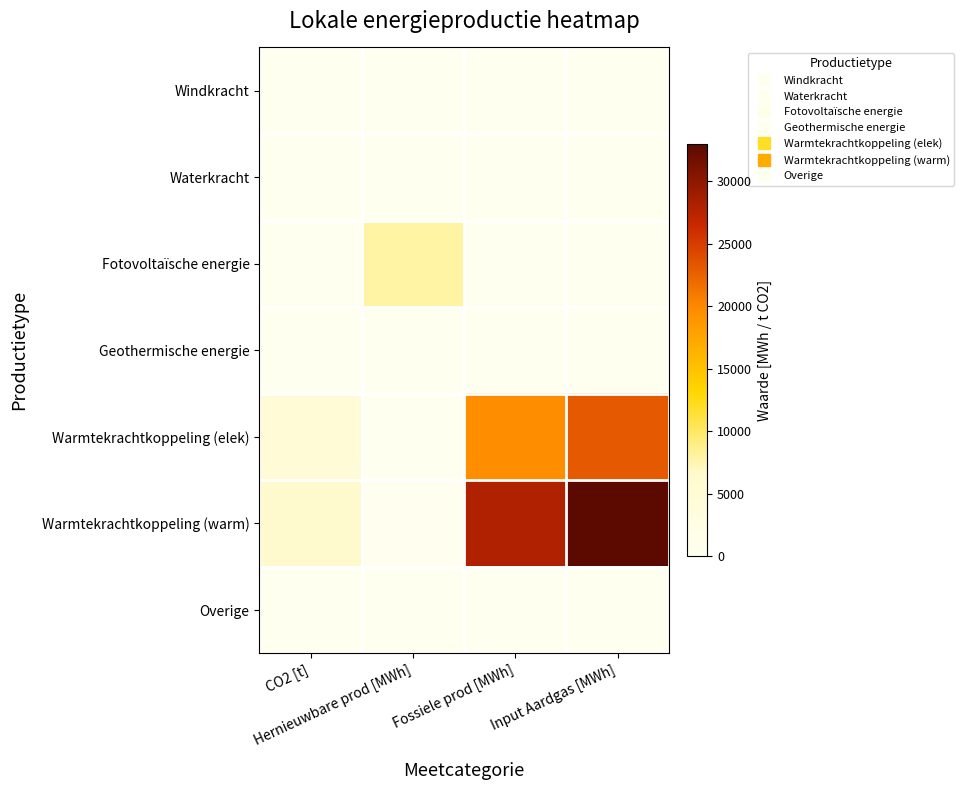

At which category does the chart reach its minimum across all series?

CO2 [t]